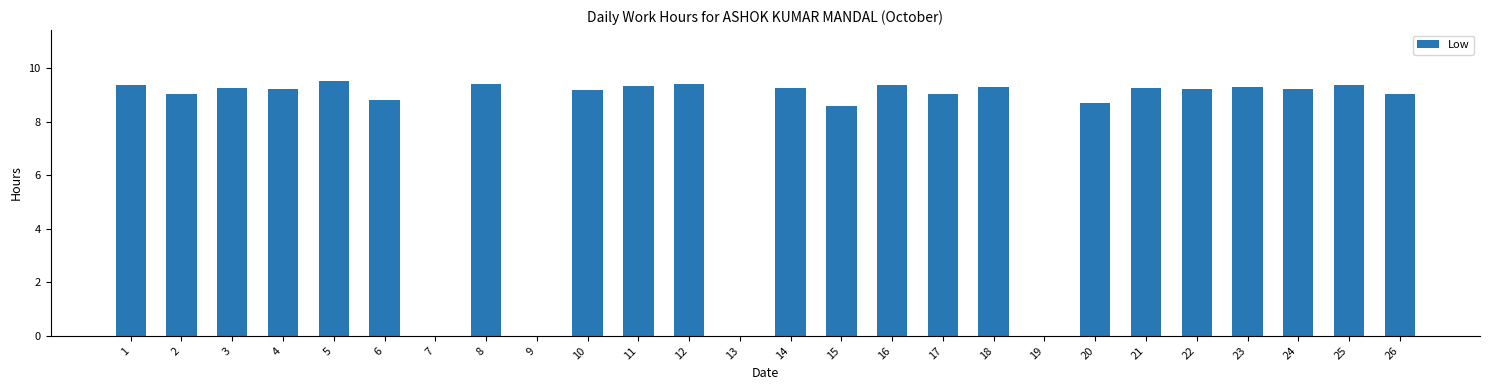

The chart shows a value of 13.3 at 6. True or false?

False